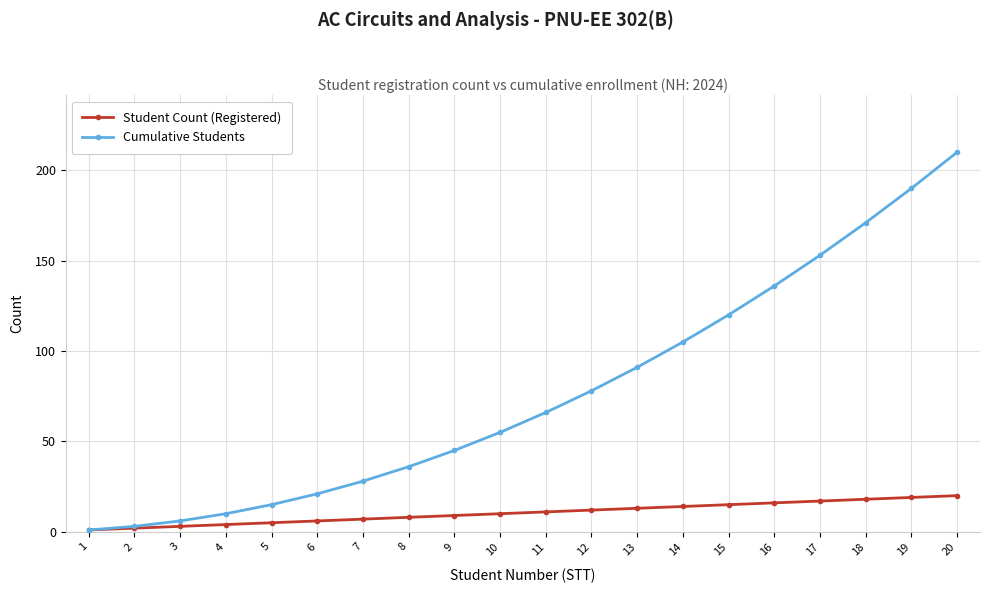

What is the maximum value shown in the chart?

210